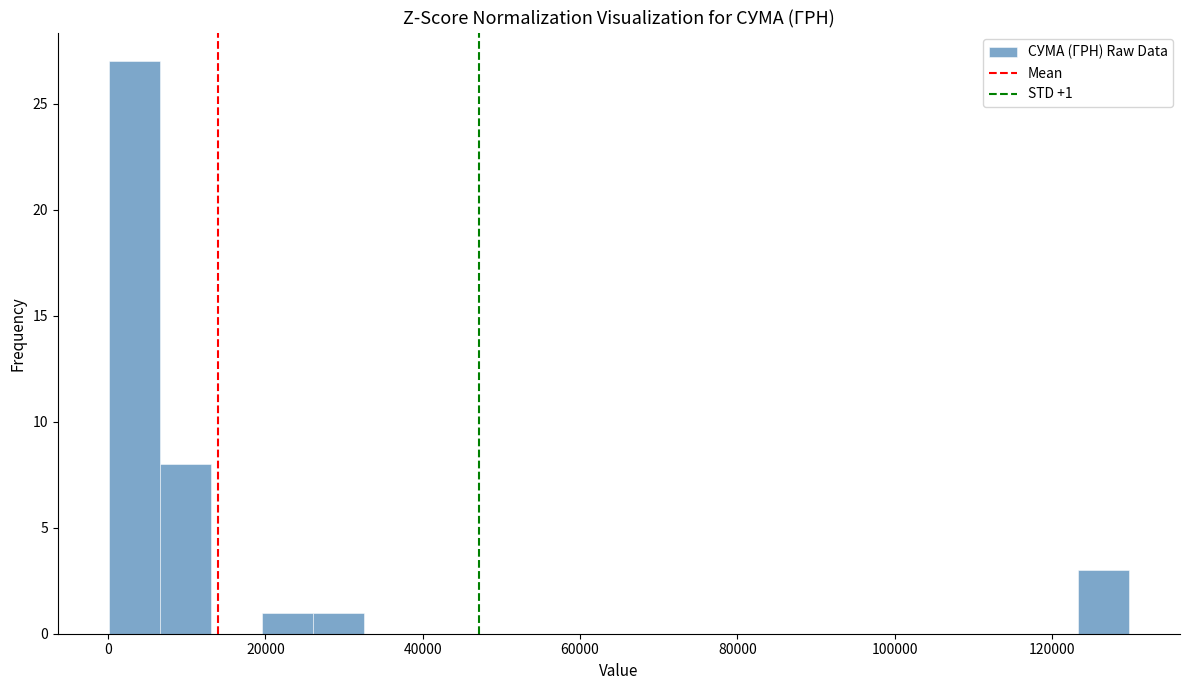

Read against the x-axis, roughly where is the centre of the tallest bar?

4000